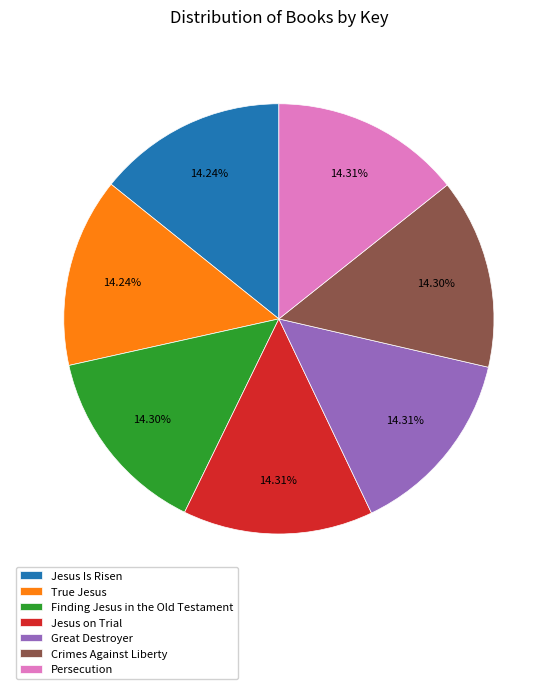

What is the ratio of the value at Crimes Against Liberty to the value at Persecution?

1.0